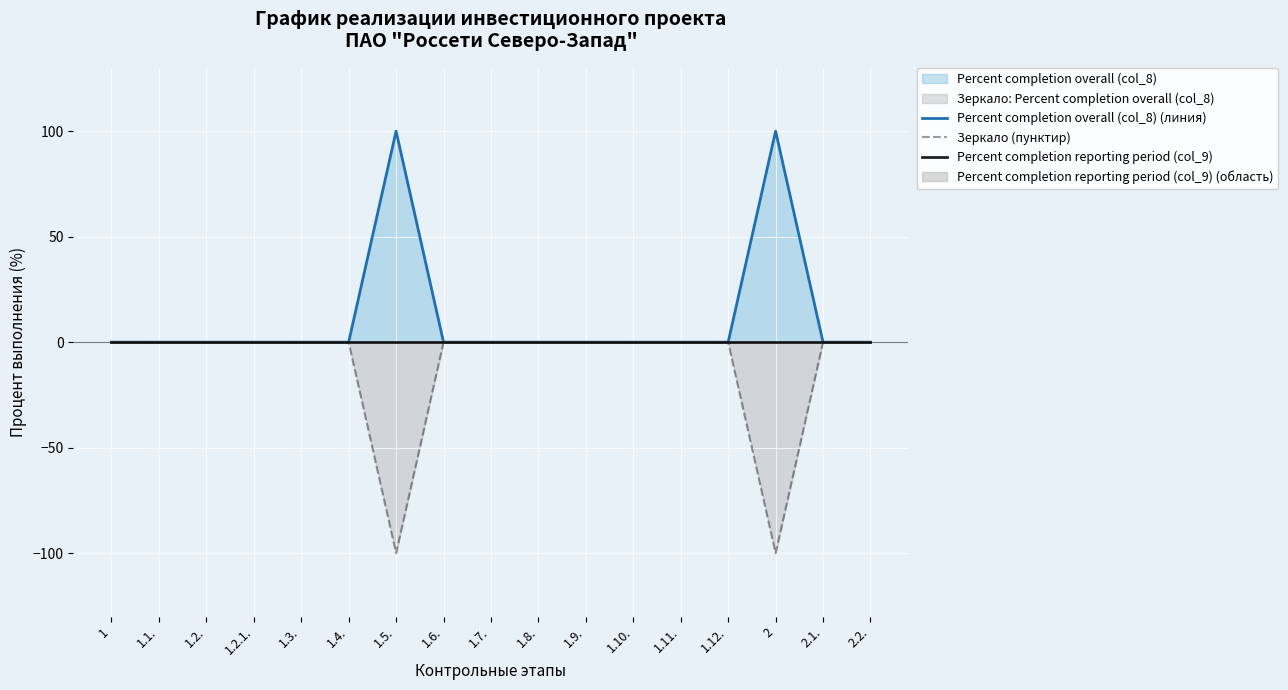

Which series has the largest total across all categories?

Percent completion overall (col_8) (линия)